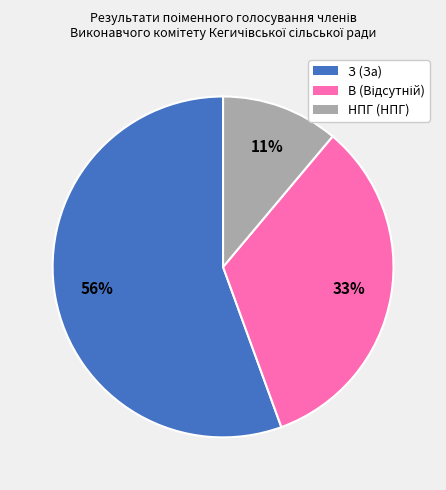

Which category accounts for the majority?

З (За)